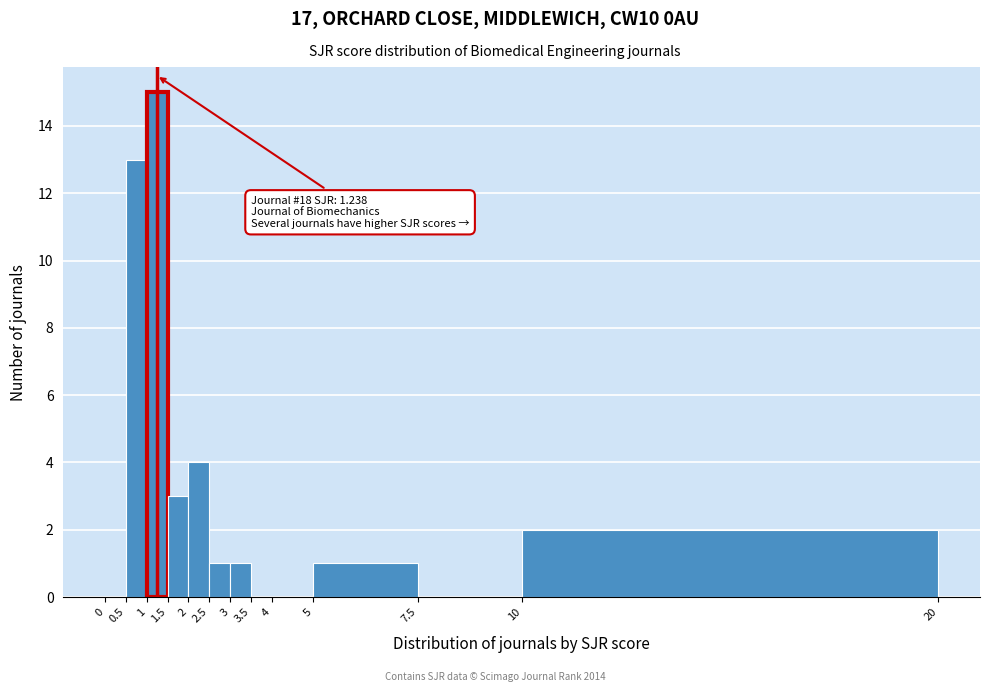

Which range on the x-axis has the tallest bar?

1 to 1.5